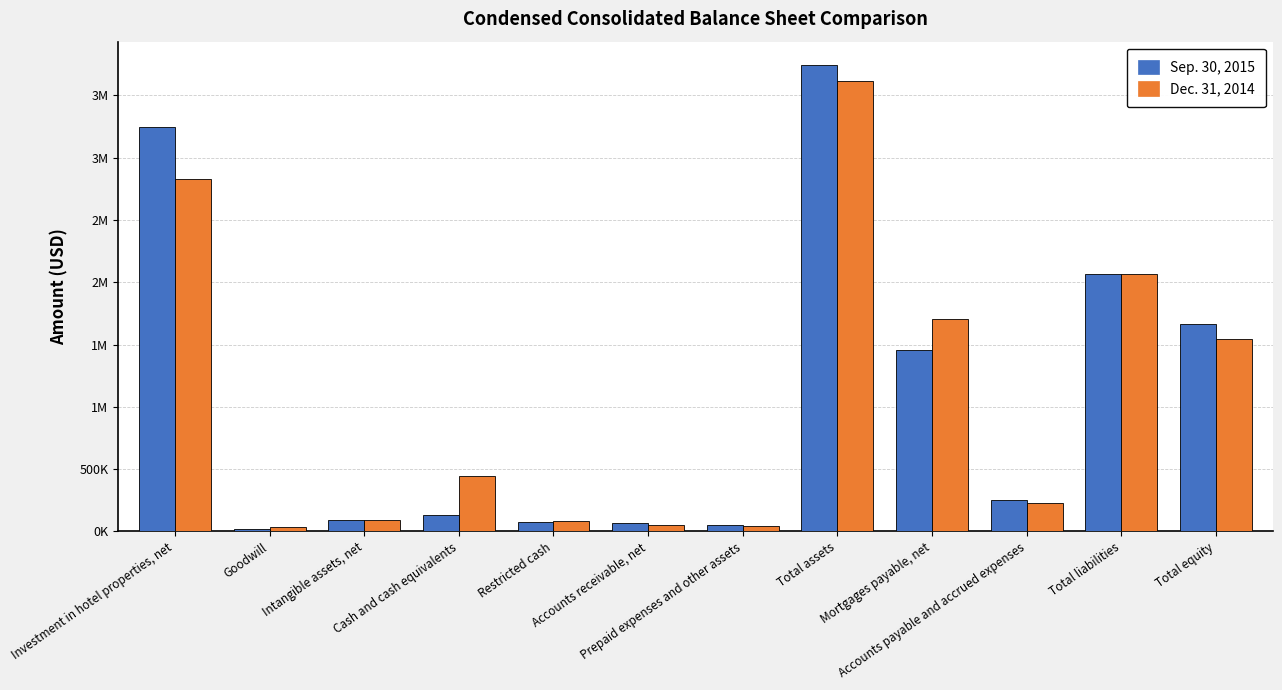

Are the bars horizontal?

No